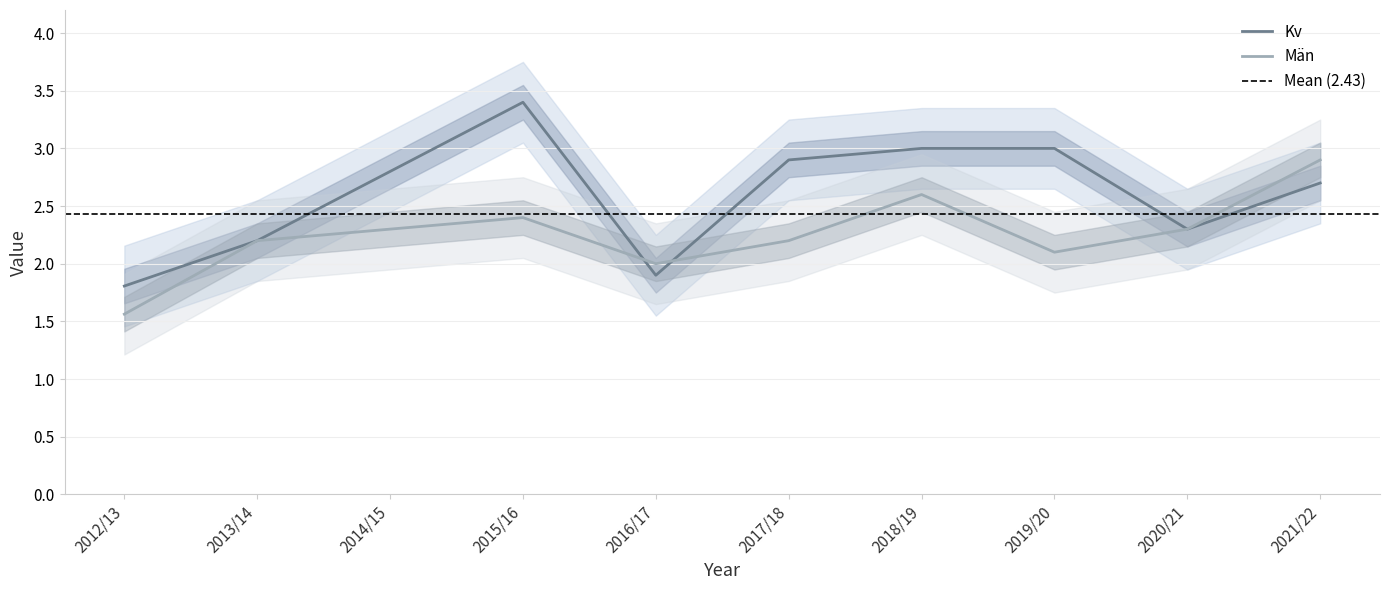

How many categories are shown in the chart?

10